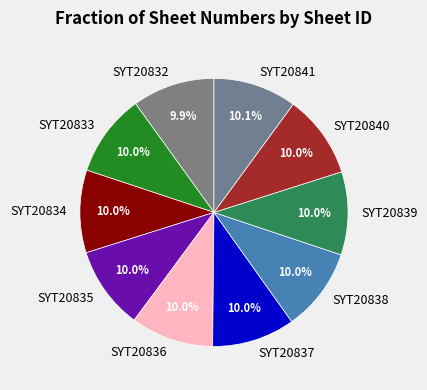

To the nearest percent, what percentage of the pie is SYT20836?

10%